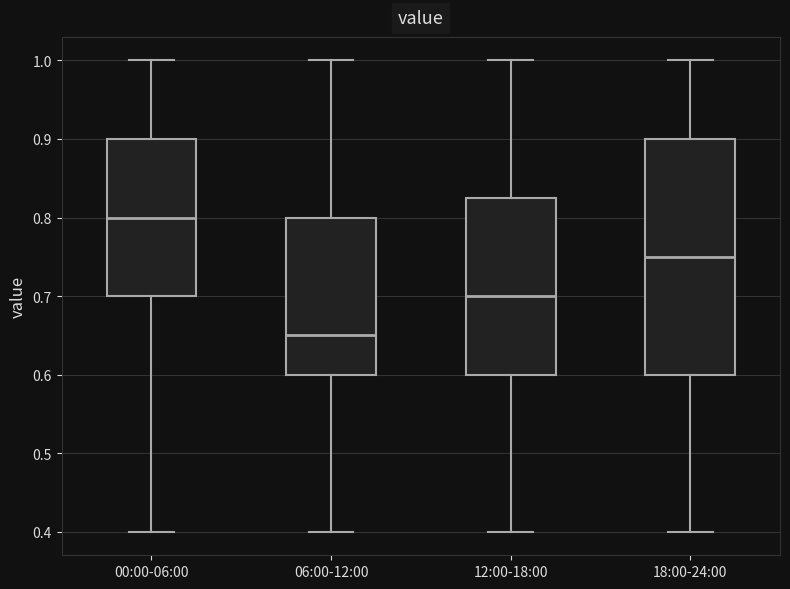

Which box is the tallest, from its lower edge to its upper edge?

18:00-24:00